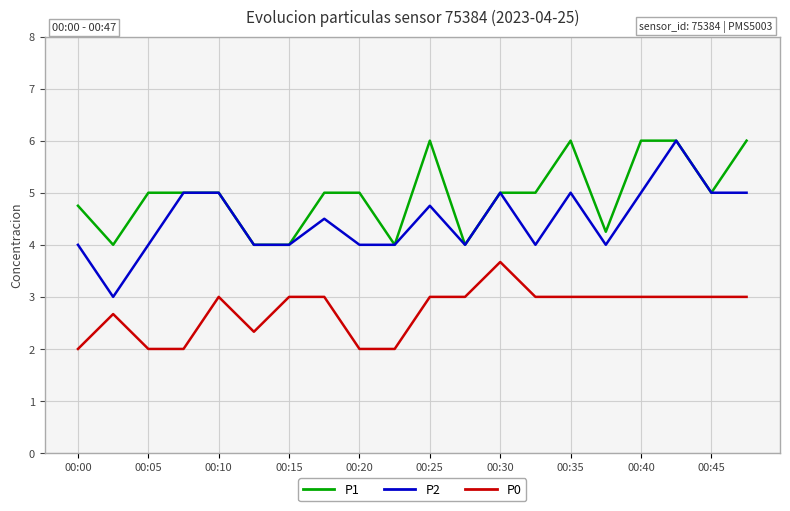

Which series has the widest spread of values?

P2